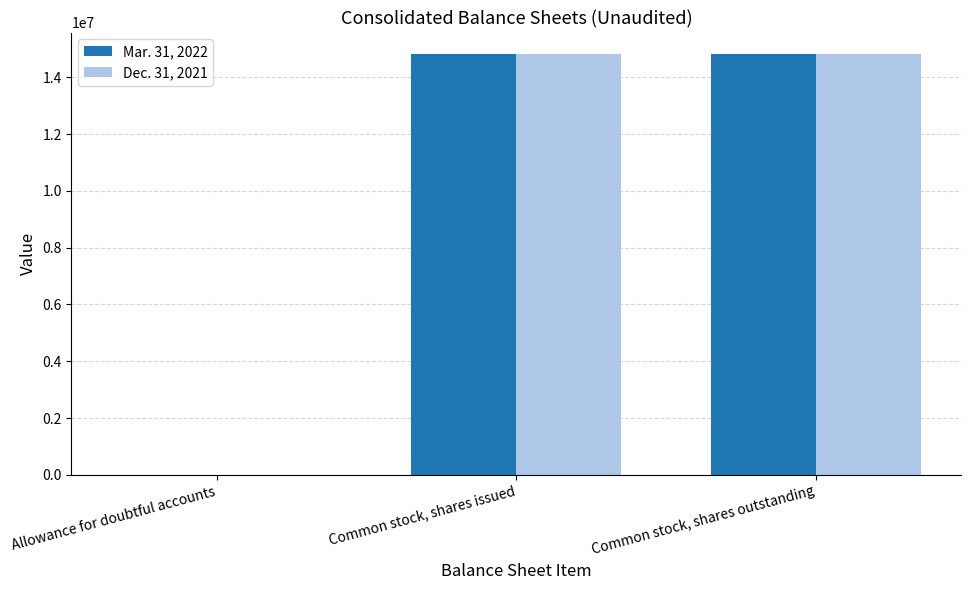

How many series are shown in this chart?

2